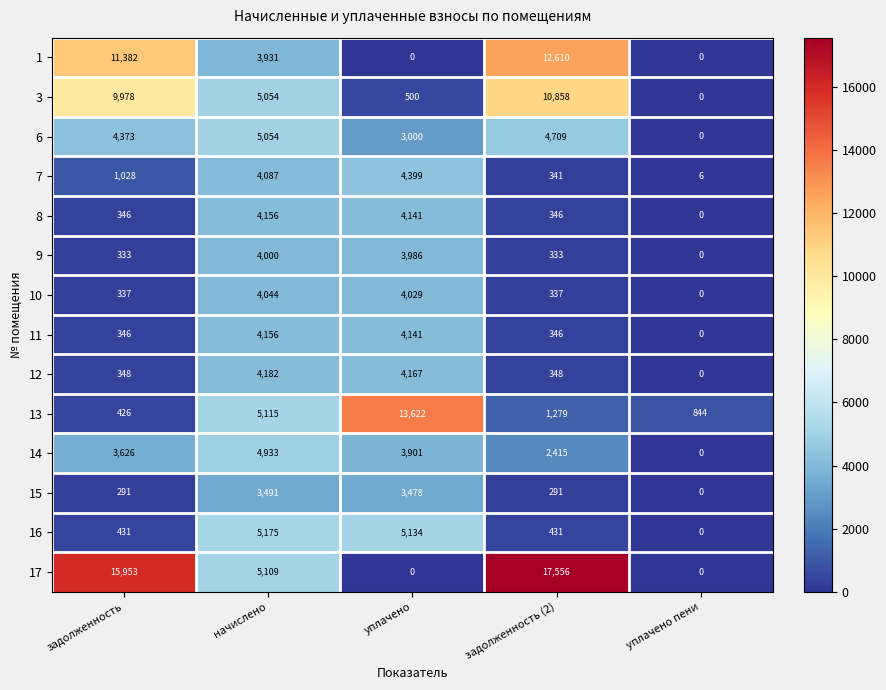

Is it true that 15 equals 291 at задолженность (2)?

True